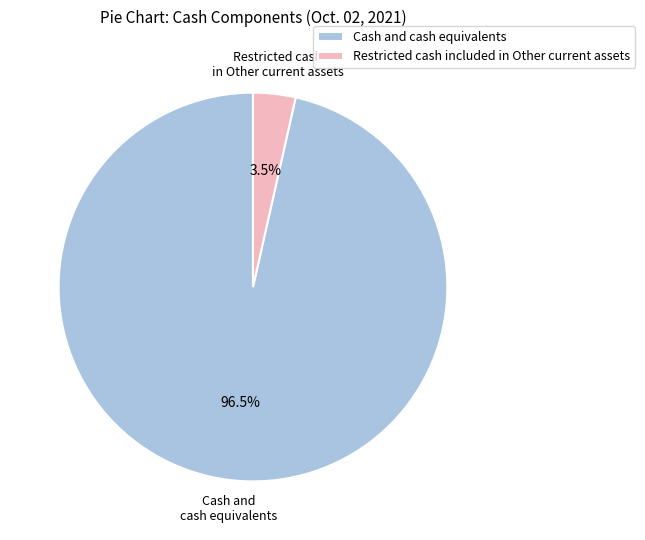

How much of the chart is everything except Restricted cash included in Other current assets?

96.5%